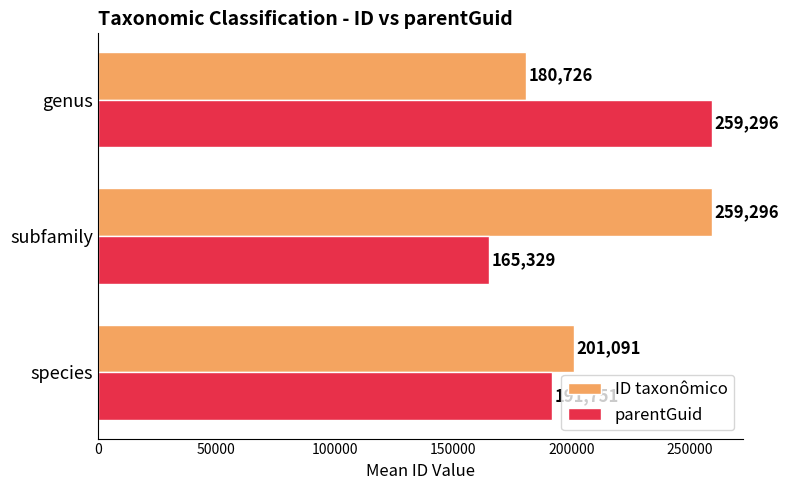

What is the sum of all ID taxonômico values?

641113.6